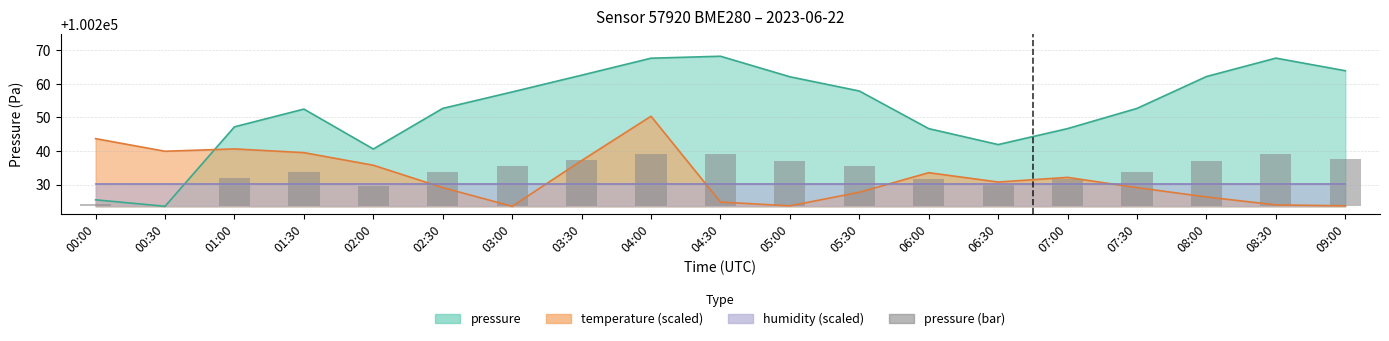

What is the ratio of the value at 08:30 to the value at 04:30?

1.0